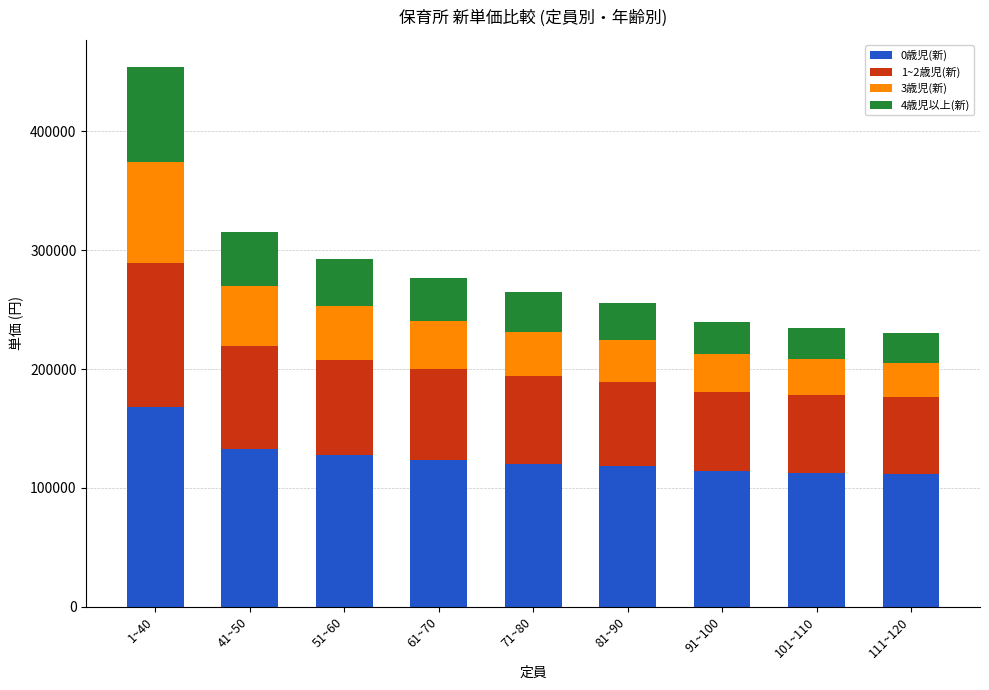

At which category is the sum across all series the highest?

1~40